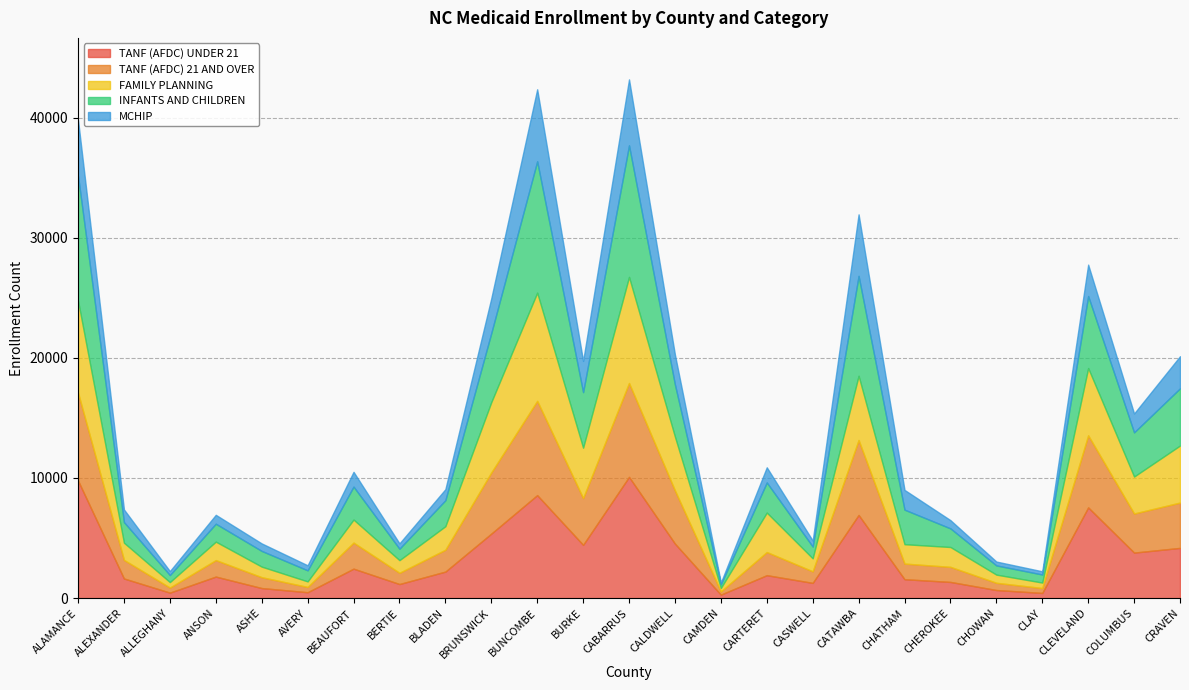

True or false: FAMILY PLANNING has a value of 6264 at CALDWELL.

False